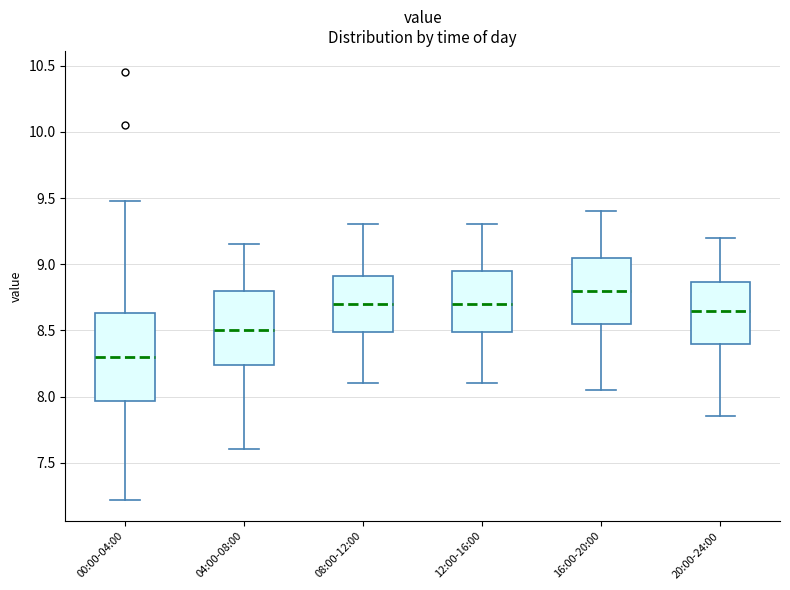

Reading left to right, transcribe this box plot: for each box, give where its median line is, the range the box spans, and where its two whiskers end, as read against the y-axis. The values are not printed on the chart, so give them approximately, as read against the axis.

00:00-04:00: median 8.30, box 7.95 to 8.65, whiskers 7.20 to 9.50
04:00-08:00: median 8.50, box 8.25 to 8.80, whiskers 7.60 to 9.15
08:00-12:00: median 8.70, box 8.50 to 8.90, whiskers 8.10 to 9.30
12:00-16:00: median 8.70, box 8.50 to 8.95, whiskers 8.10 to 9.30
16:00-20:00: median 8.80, box 8.55 to 9.05, whiskers 8.05 to 9.40
20:00-24:00: median 8.65, box 8.40 to 8.85, whiskers 7.85 to 9.20